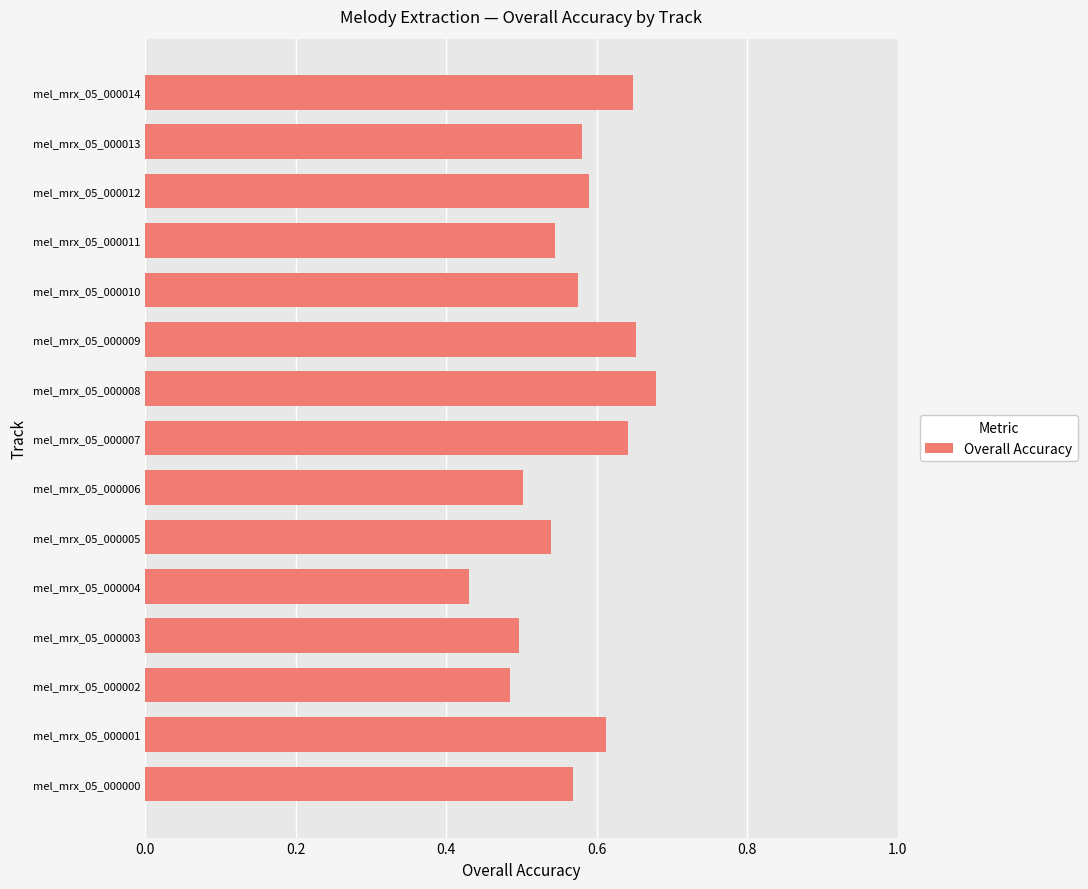

How many bars are there in total?

15